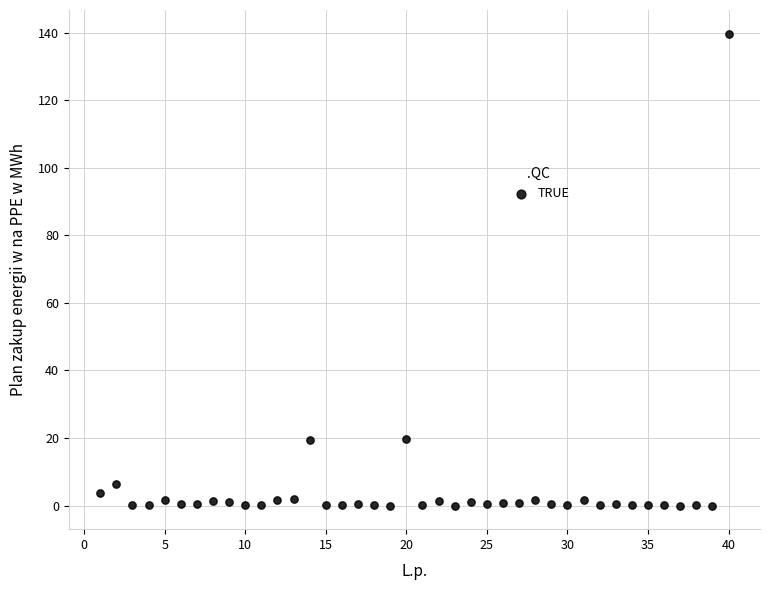

What is the range of Y values (max minus min)?

139.7